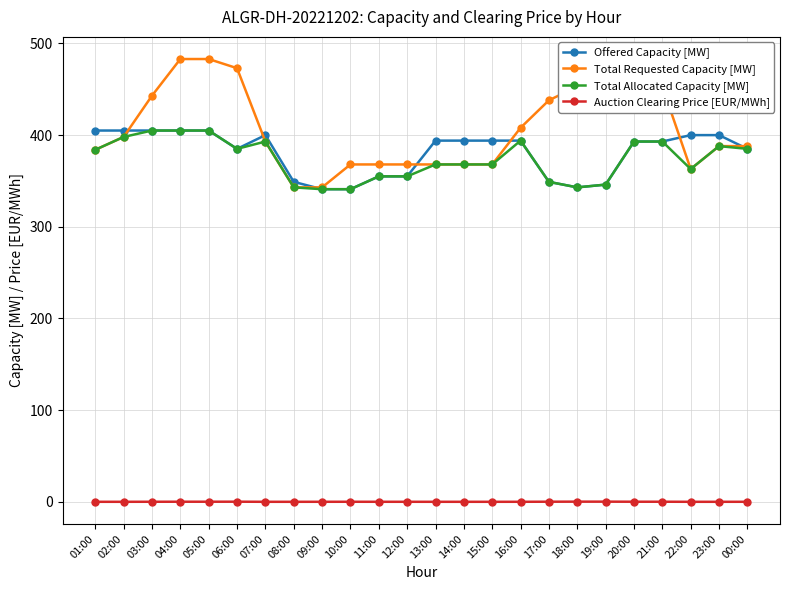

What is the approximate value of Offered Capacity [MW] at 11:00?

355.0